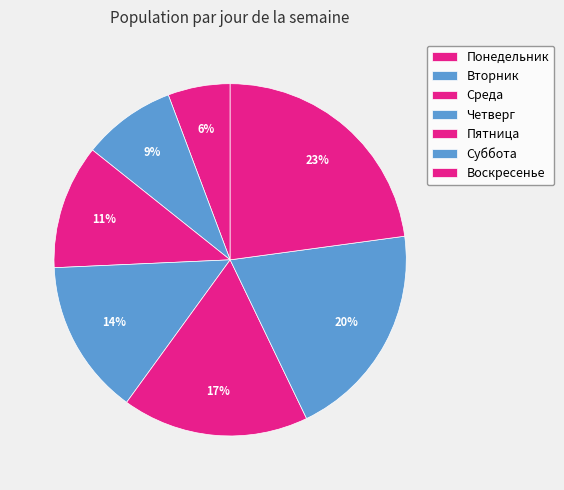

To the nearest percent, what portion does Пятница represent?

17%